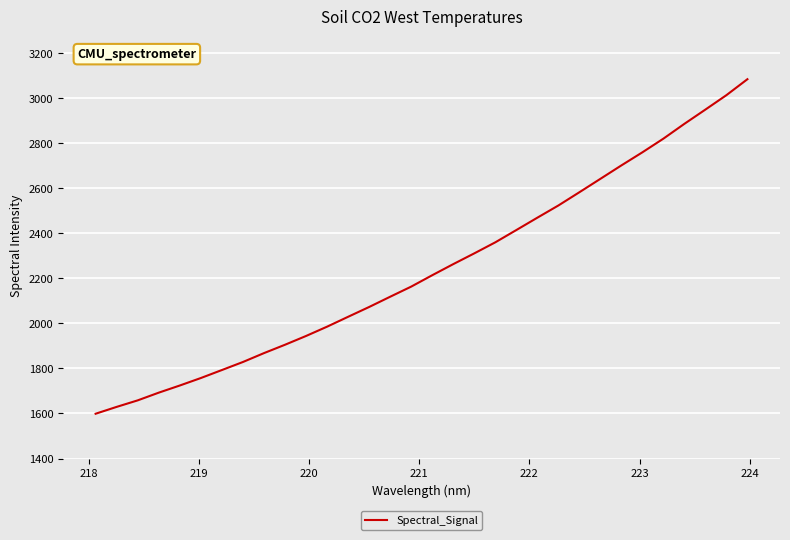

What is the minimum value shown in the chart?

1598.8